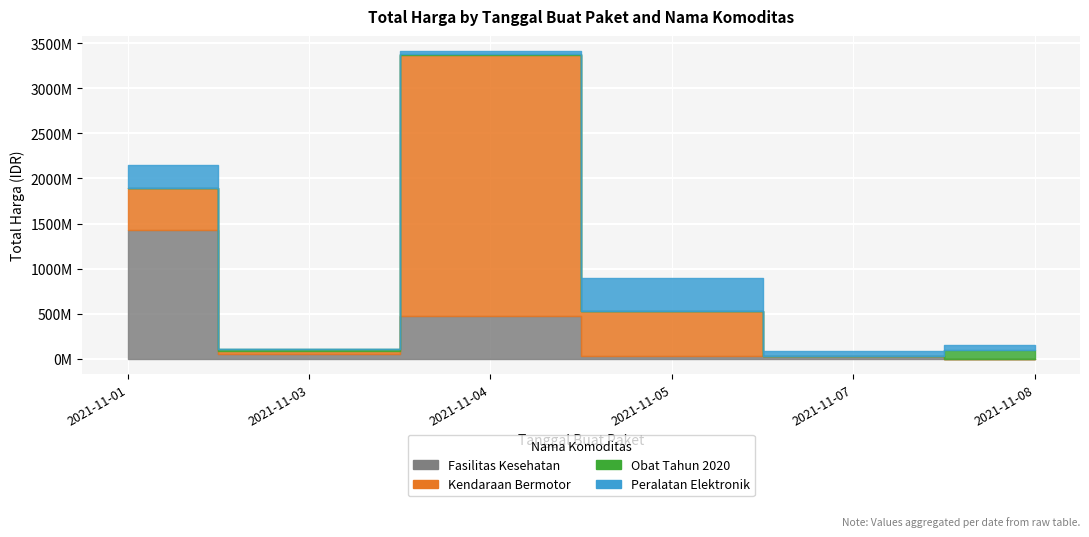

Reading right to left, transcribe all the data shown in this chart.

Fasilitas Kesehatan: 577875	32441200	34000000	477600000	49730040	1425867900
Kendaraan Bermotor: 0	0	493000000	2892122000	39440000	464002100
Obat Tahun 2020: 98772570	78000	333600	7401240	15513960	9180000
Peralatan Elektronik: 51601000	56152800	373404000	34292000	4350000	250350000